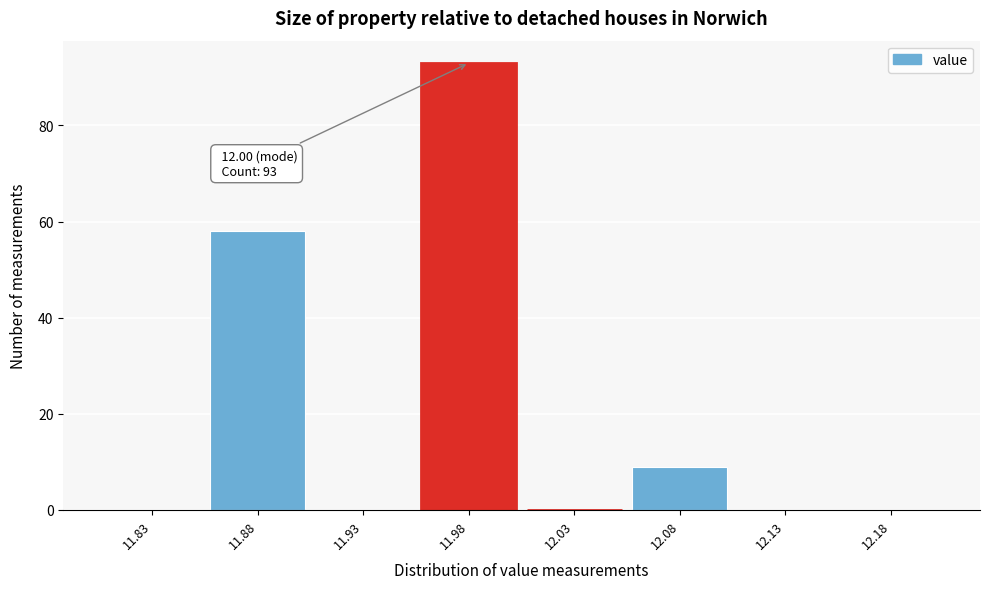

Reading right to left, extract all data points from this chart.

12.18=0	12.13=0	12.08=9	12.03=0	11.98=93	11.93=0	11.88=58	11.83=0